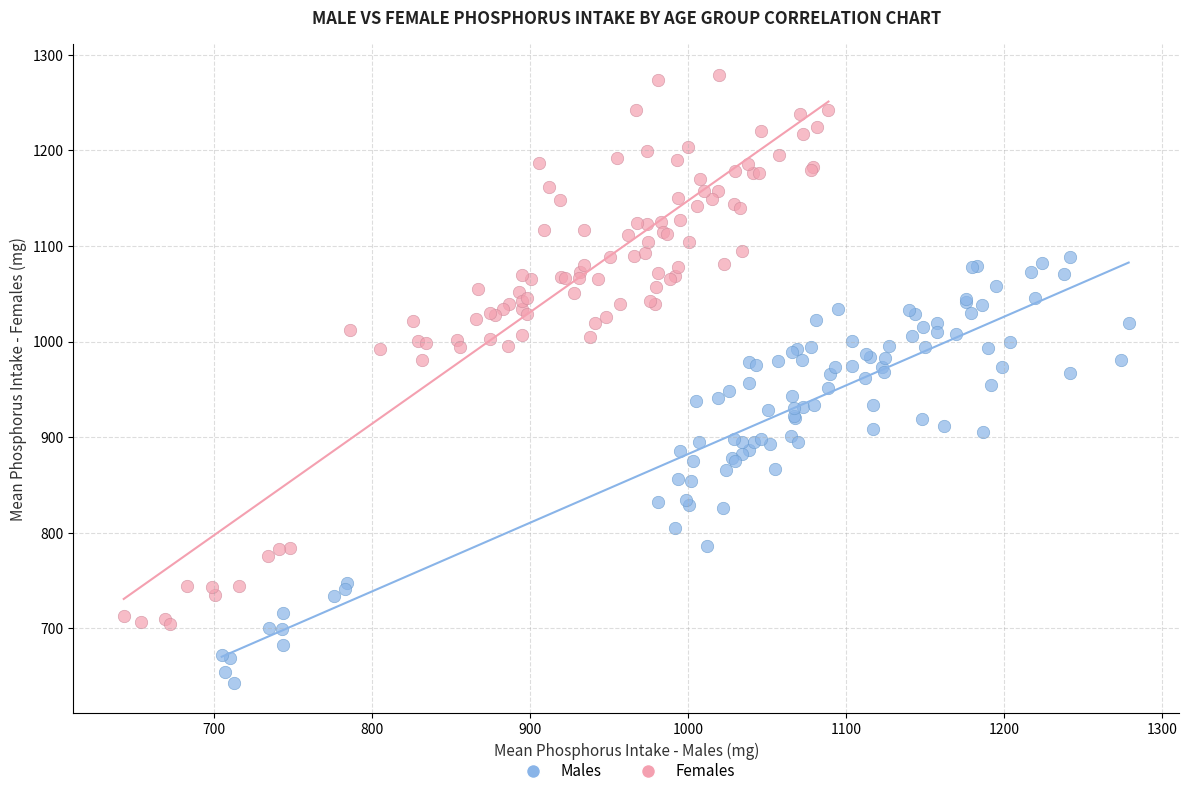

Which series contains the lowest Y value?

Males